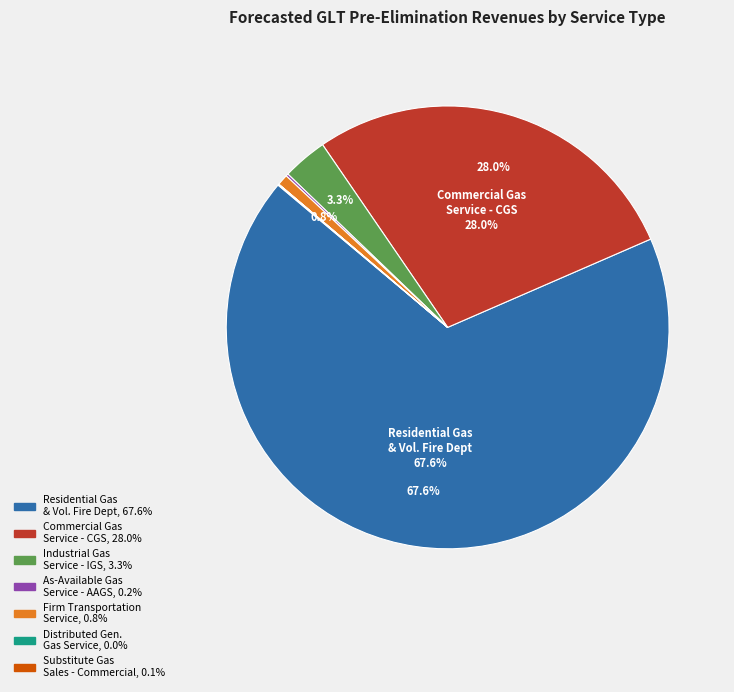

Is there a majority slice in this chart?

Yes